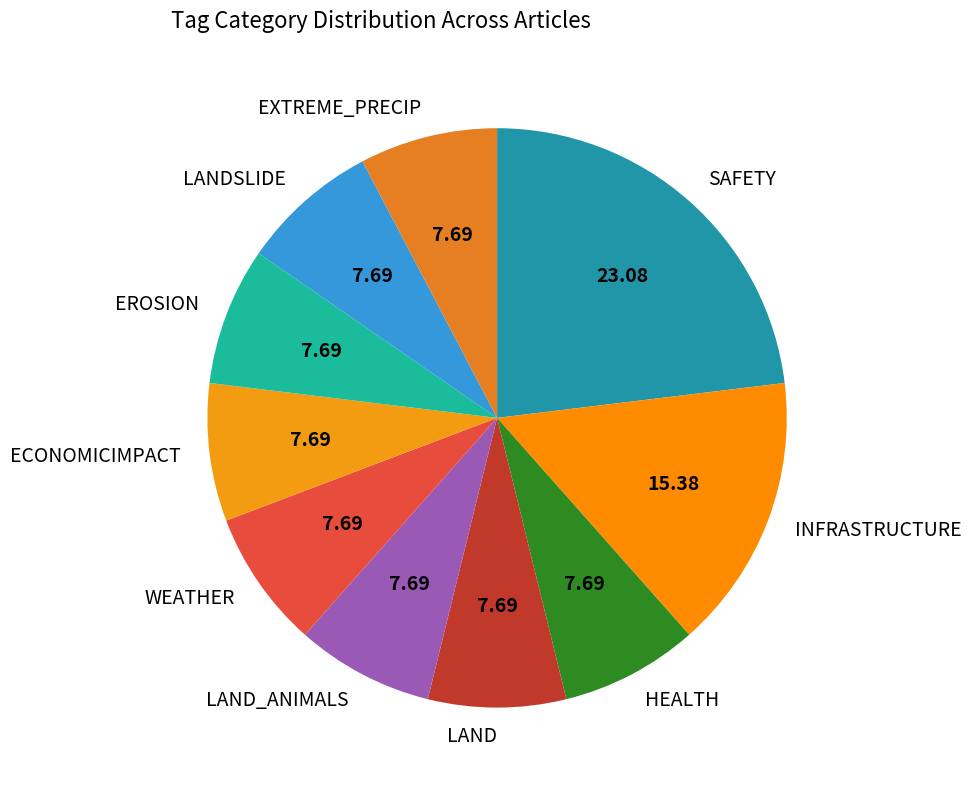

How many segments does this pie chart have?

10